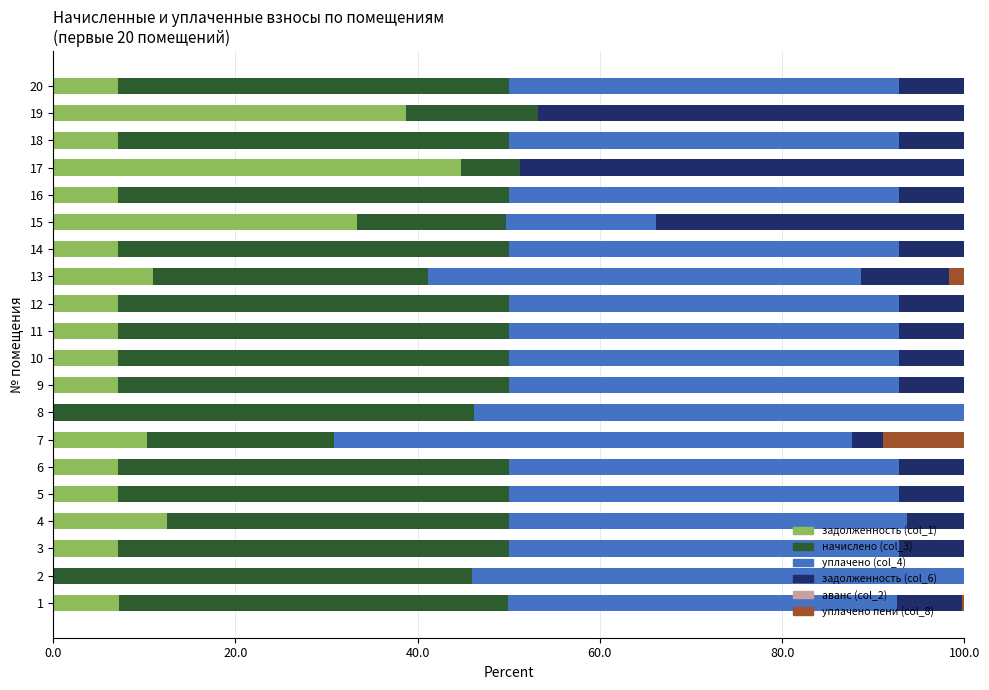

The value of задолженность (col_1) at 17 is 44.7. True or false?

True